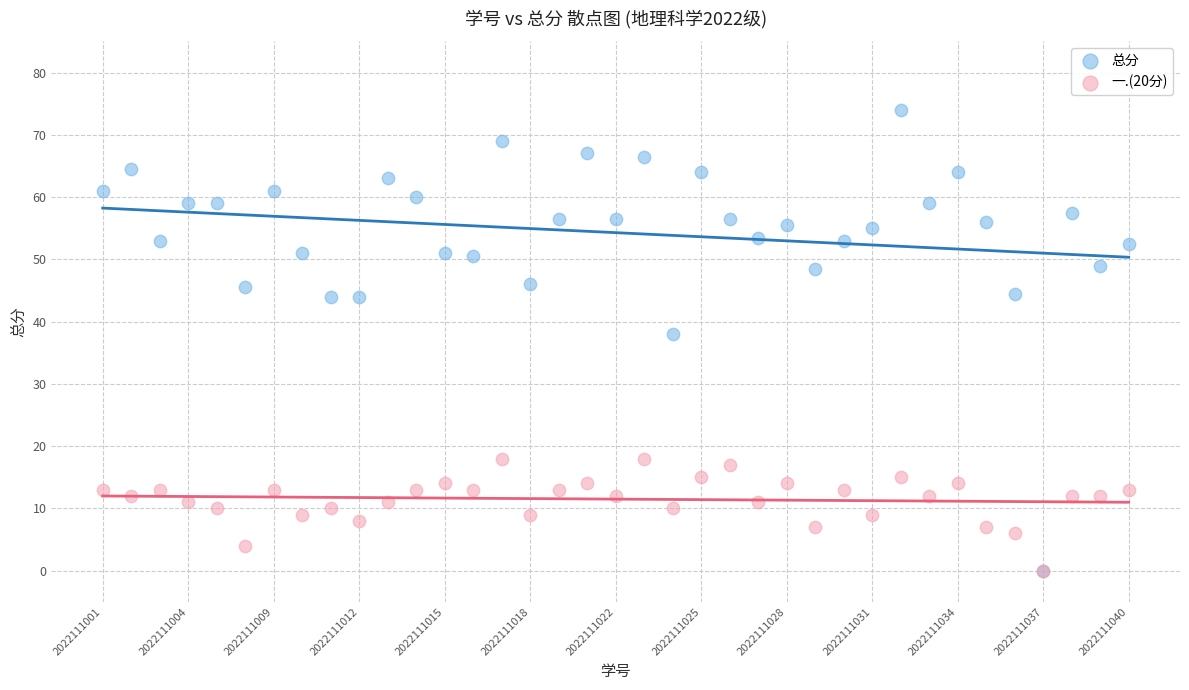

Across all series, what Y value is closest to 37?

38.0